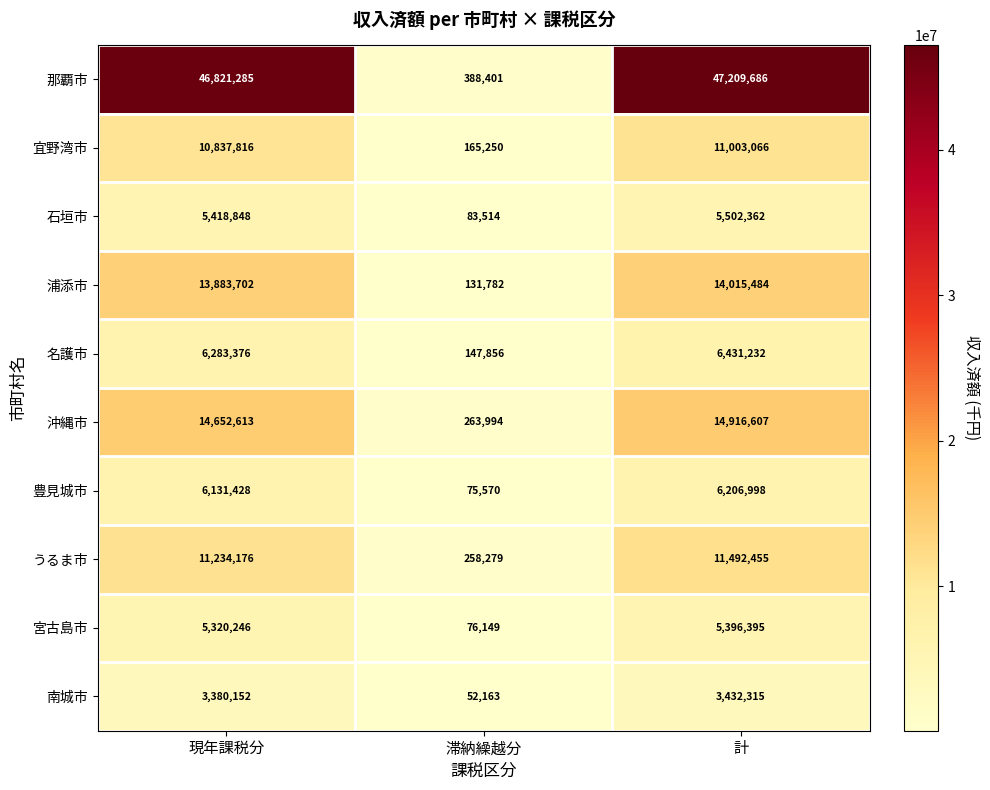

At how many categories does at least one series exceed 28850543?

2